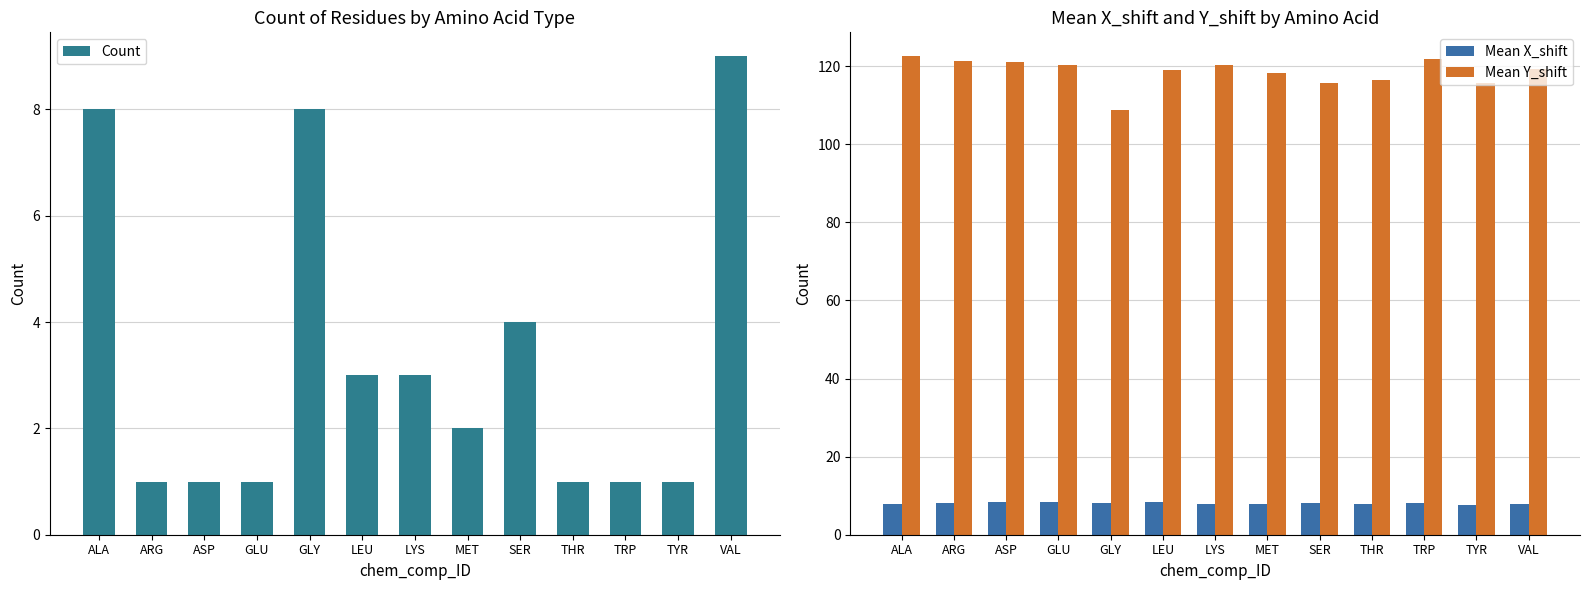

What is the sum of the Mean Y_shift values at VAL and ARG?

240.7